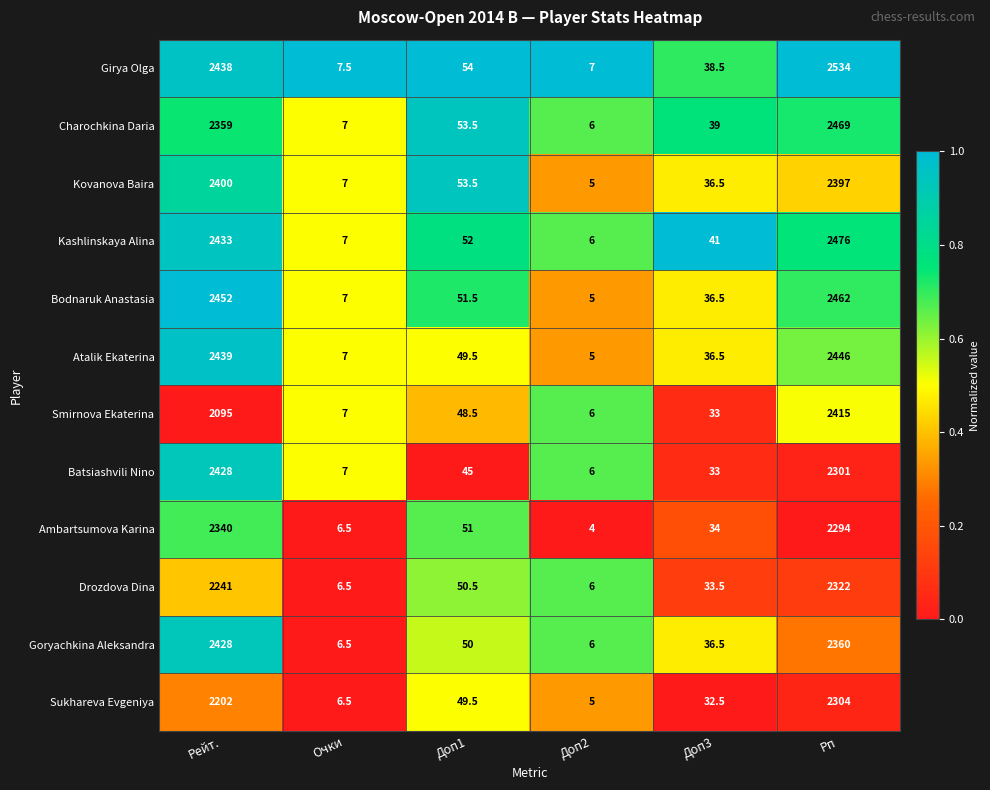

What is the average value of the Kashlinskaya Alina series?

835.8